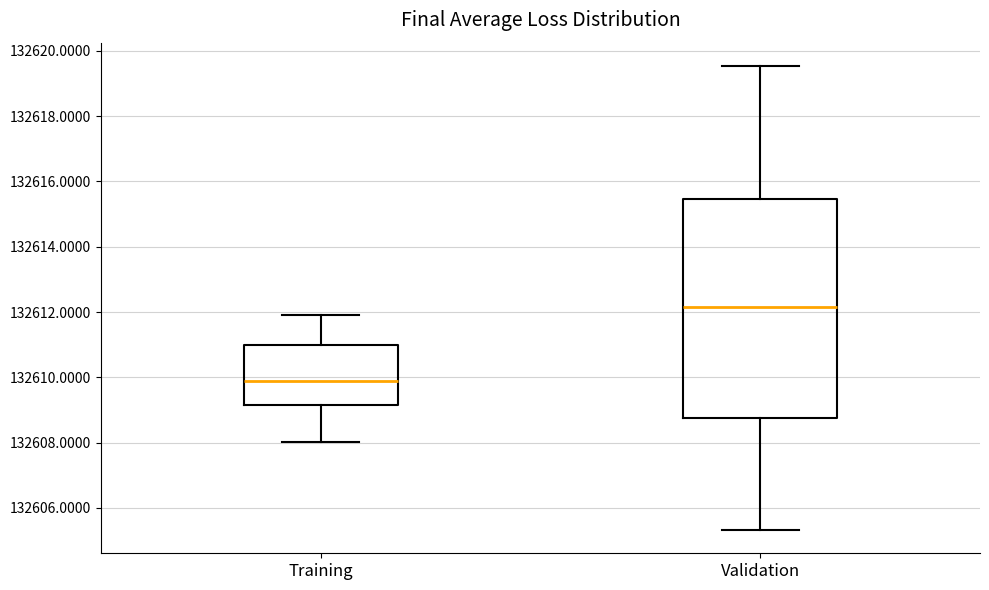

Where does the median line of the box for Training sit on the y-axis? The values are not printed on the chart, so give them approximately, as read against the axis.

132610.0